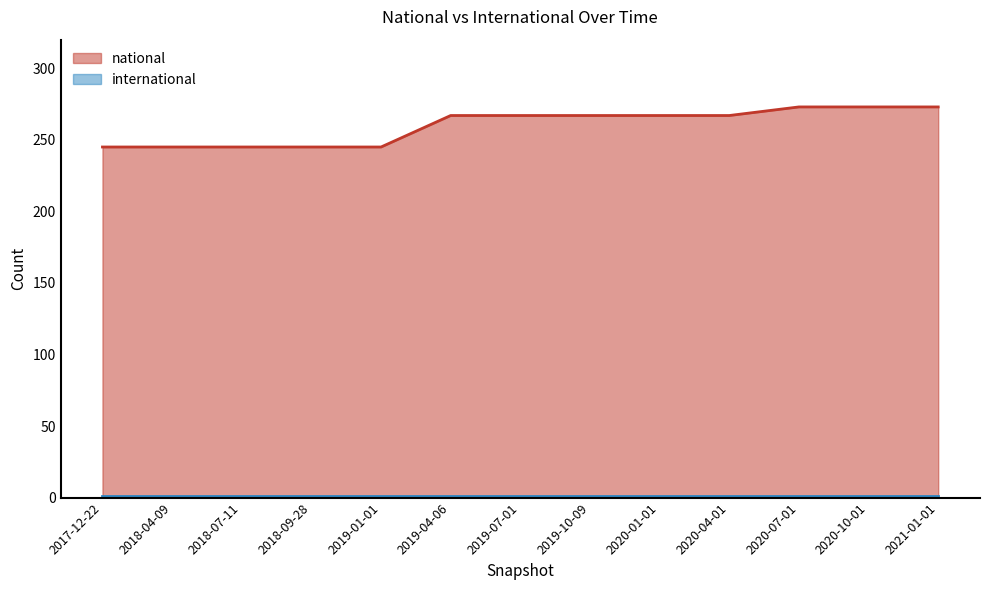

What is the change in value from 2019-01-01 to 2019-07-01?

+22